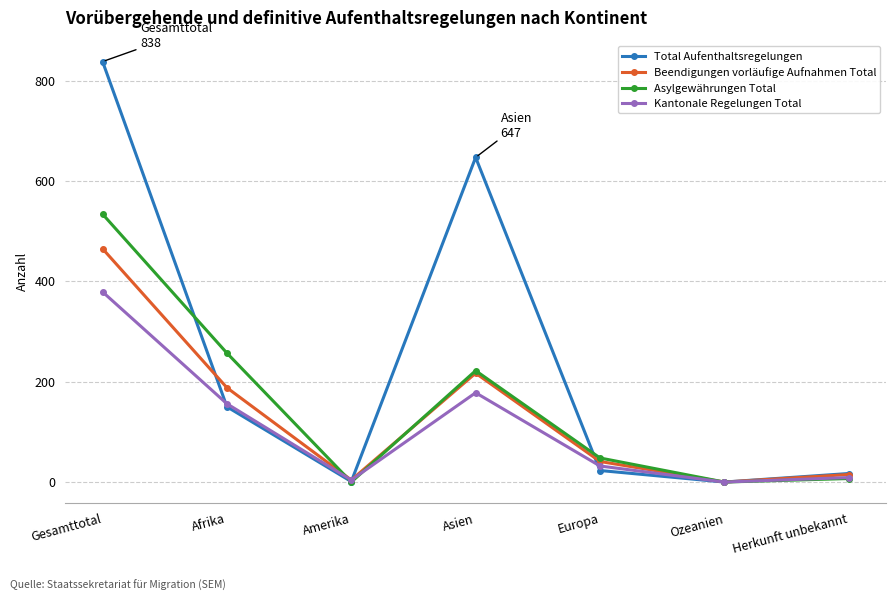

Is it true that Total Aufenthaltsregelungen equals -468 at Ozeanien?

False